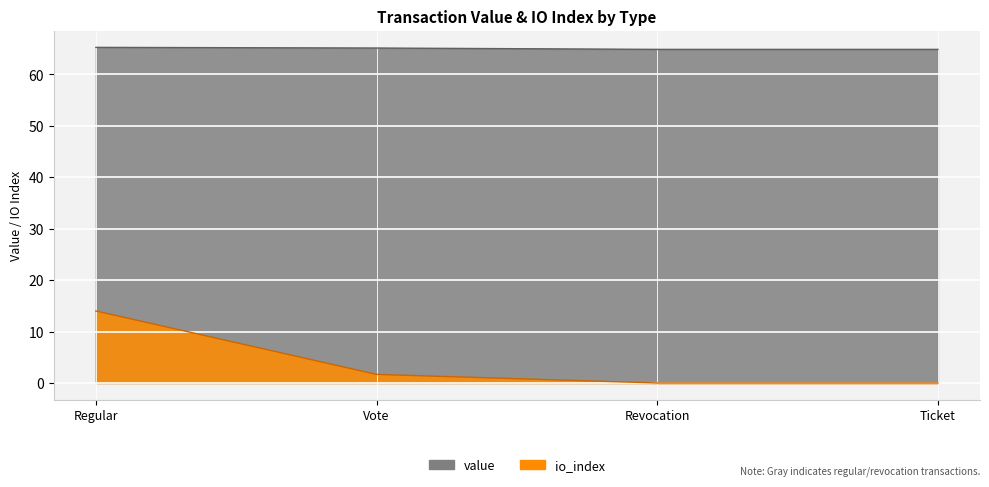

The value series shows 65.2 at Vote. True or false?

True